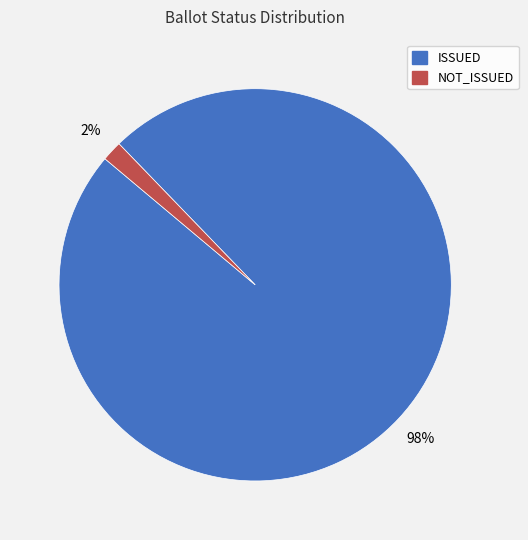

To the nearest percent, what is the combined percentage of NOT_ISSUED and ISSUED?

100%